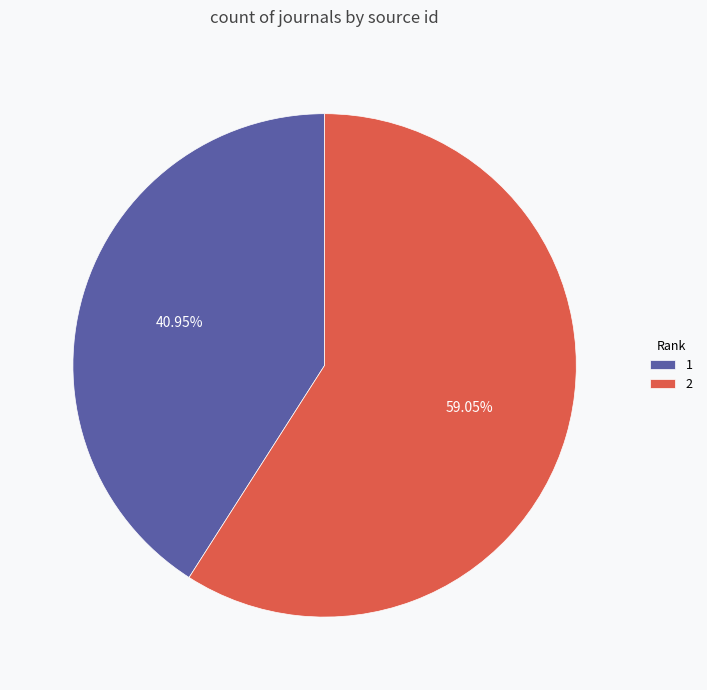

What is the majority slice?

2